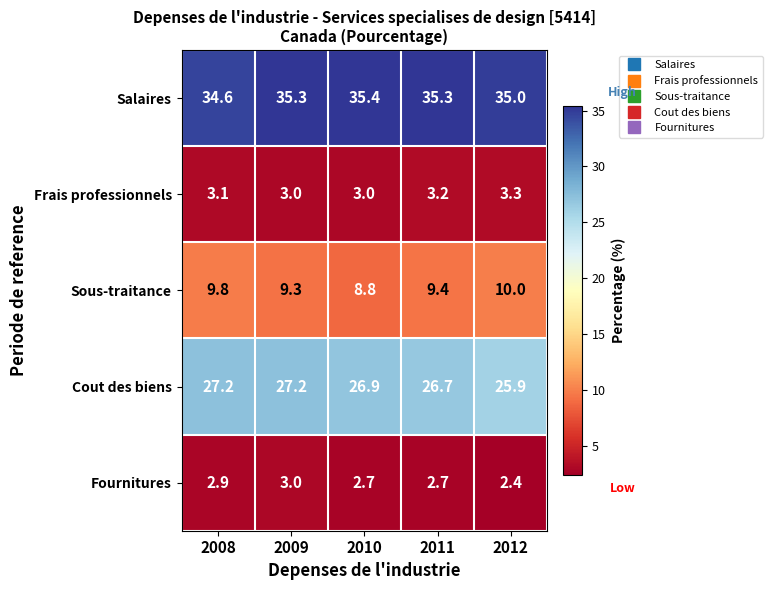

At how many categories does at least one series exceed 7?

5